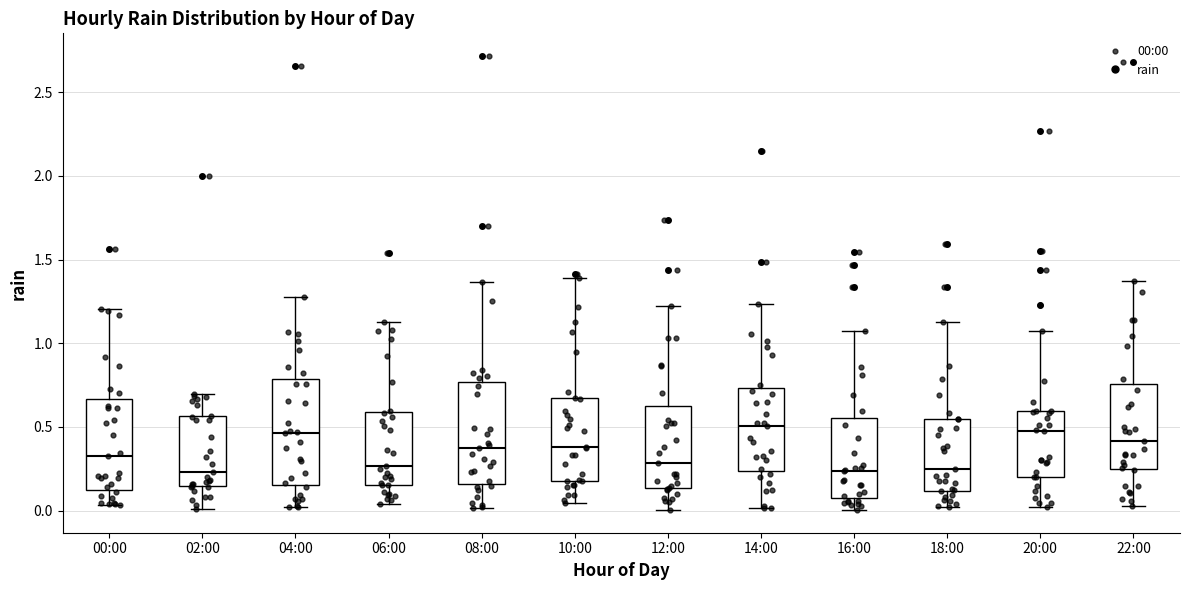

Reading left to right, transcribe this box plot: for each box, give where its median line is, the range the box spans, and where its two whiskers end, as read against the y-axis. The values are not printed on the chart, so give them approximately, as read against the axis.

00:00: median 0.35, box 0.15 to 0.65, whiskers 0.05 to 1.20
02:00: median 0.25, box 0.15 to 0.55, whiskers 0.00 to 0.70
04:00: median 0.45, box 0.15 to 0.80, whiskers 0.00 to 1.30
06:00: median 0.25, box 0.15 to 0.60, whiskers 0.05 to 1.15
08:00: median 0.40, box 0.15 to 0.75, whiskers 0.00 to 1.35
10:00: median 0.40, box 0.20 to 0.65, whiskers 0.05 to 1.40
12:00: median 0.30, box 0.15 to 0.60, whiskers 0.00 to 1.20
14:00: median 0.50, box 0.25 to 0.75, whiskers 0.00 to 1.25
16:00: median 0.25, box 0.05 to 0.55, whiskers 0.00 to 1.05
18:00: median 0.25, box 0.10 to 0.55, whiskers 0.00 to 1.15
20:00: median 0.50, box 0.20 to 0.60, whiskers 0.00 to 1.05
22:00: median 0.40, box 0.25 to 0.75, whiskers 0.05 to 1.35